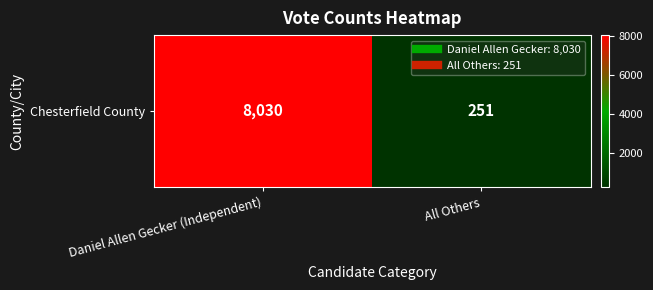

List the labels in order of value, largest first.

Daniel Allen Gecker (Independent), All Others